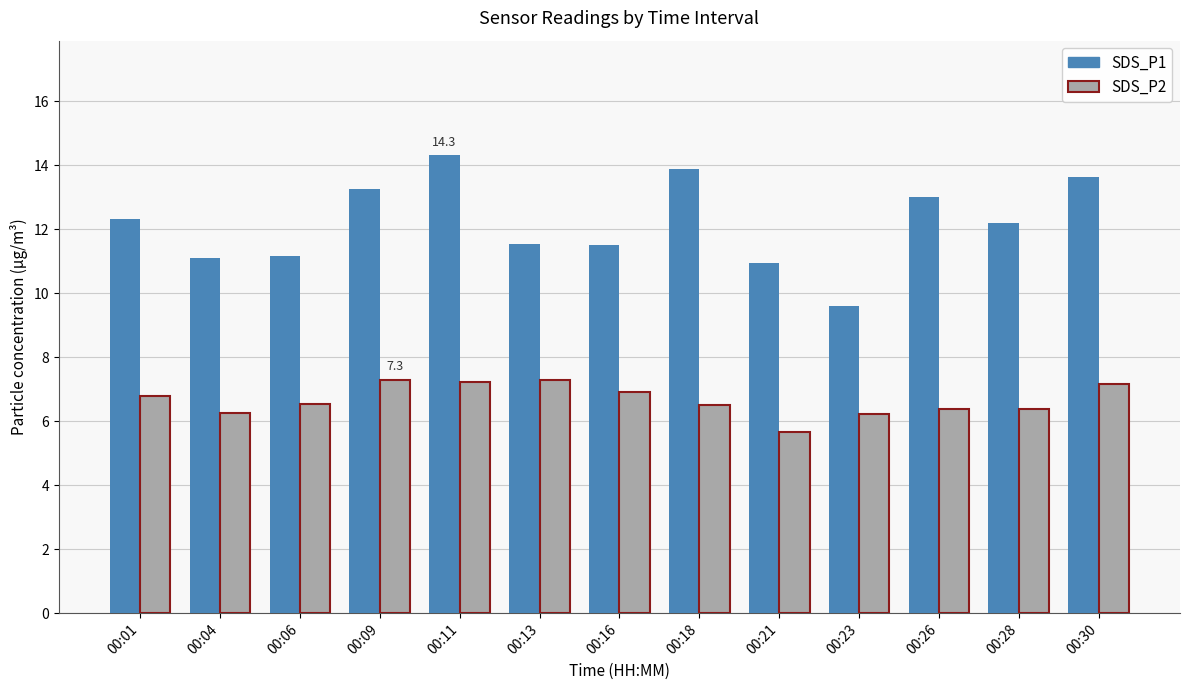

What is the average value of the SDS_P2 series?

6.7